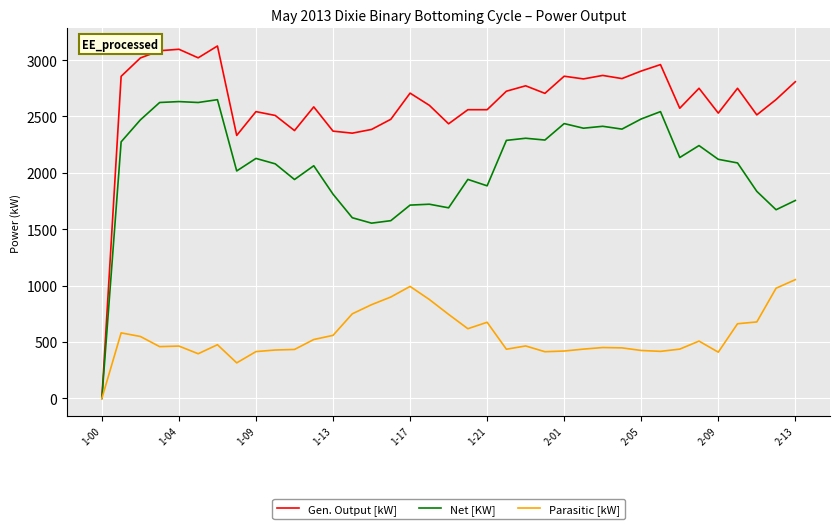

How many lines are shown in the chart?

3